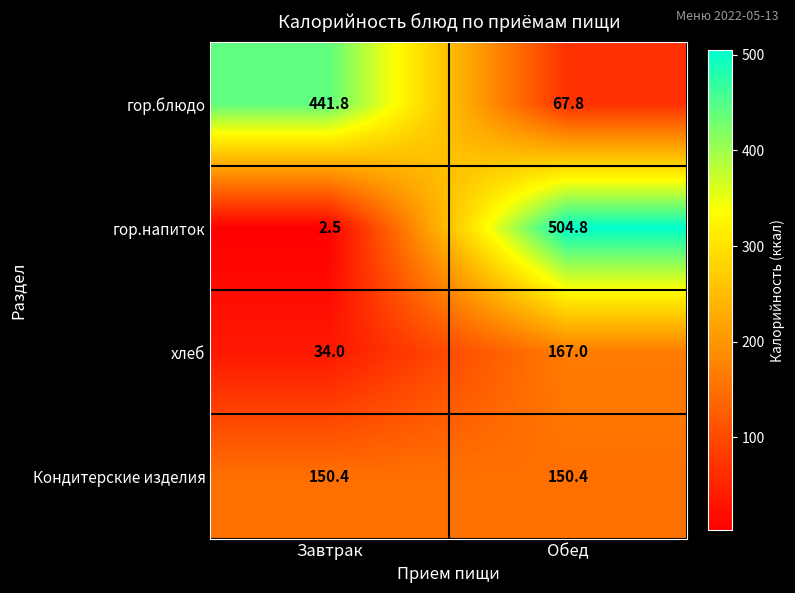

Which label corresponds to the smallest value in the chart?

Завтрак